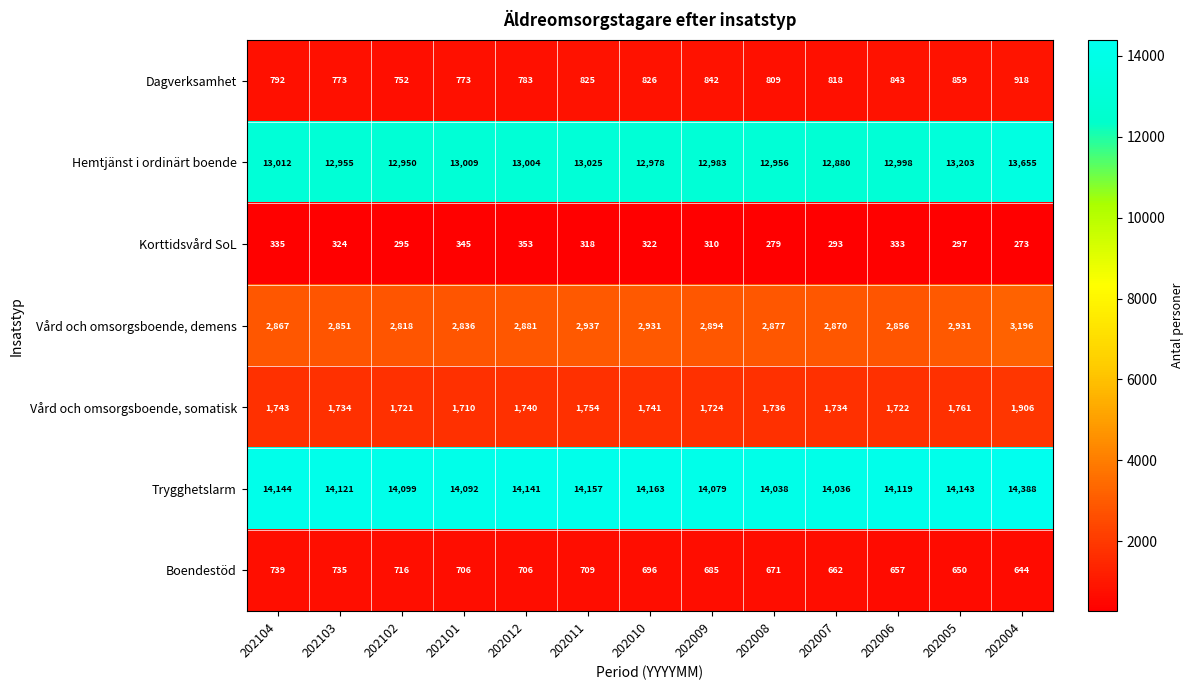

What is the spread (max minus min) of values at 202005?

13846